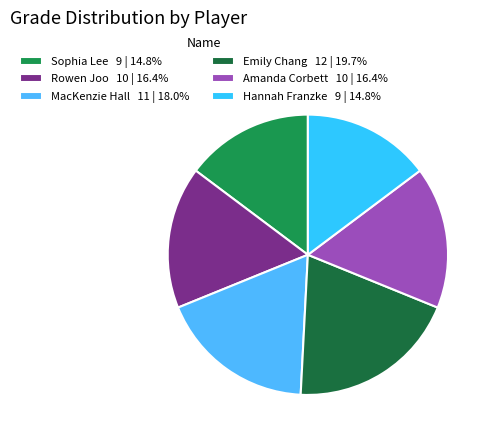

How many segments does this pie chart have?

6